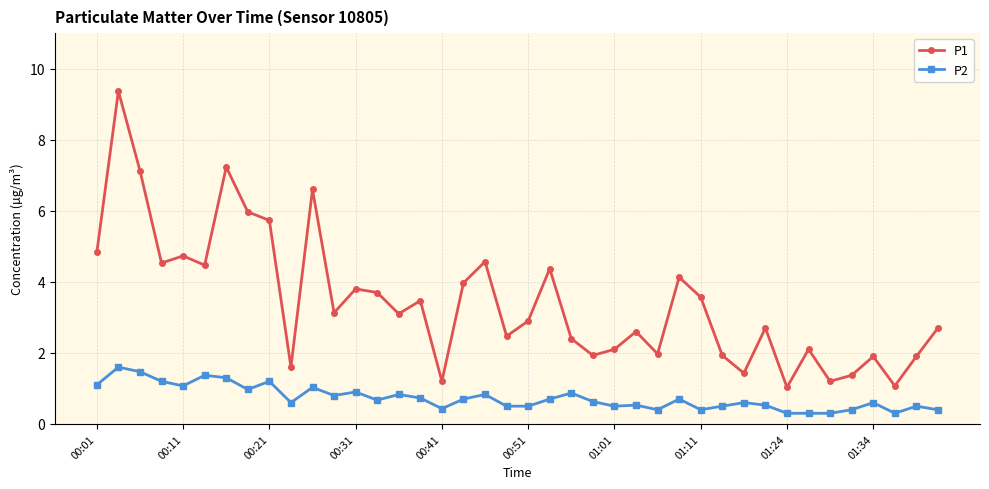

Which series has the largest total across all categories?

P1